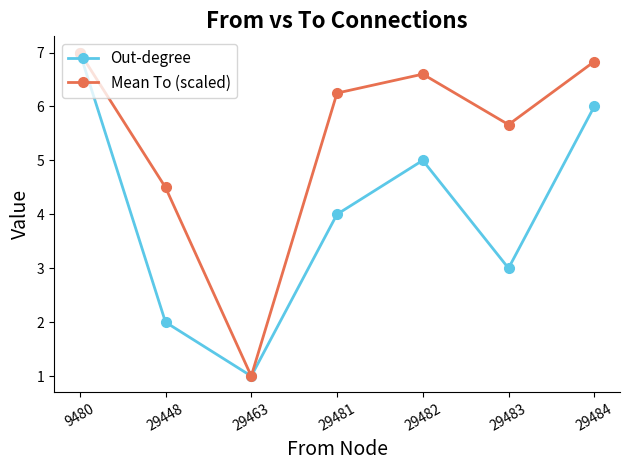

True or false: Out-degree has more than 0 interior local peaks.

True